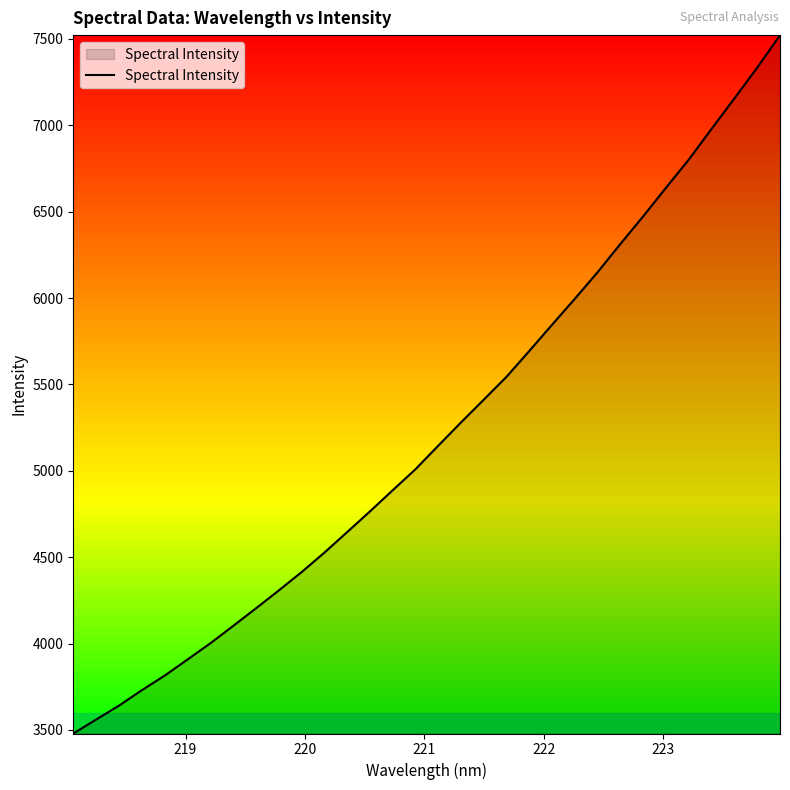

True or false: there are more than 2 points higher than both neighbors.

False